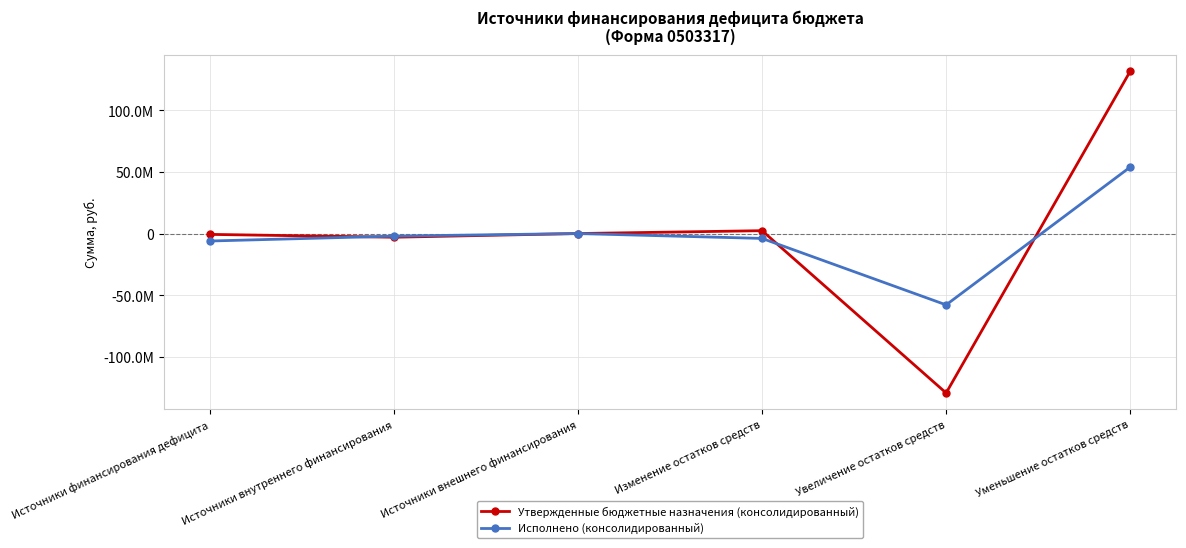

How many intersections are there between Исполнено (консолидированный) and Утвержденные бюджетные назначения (консолидированный)?

3